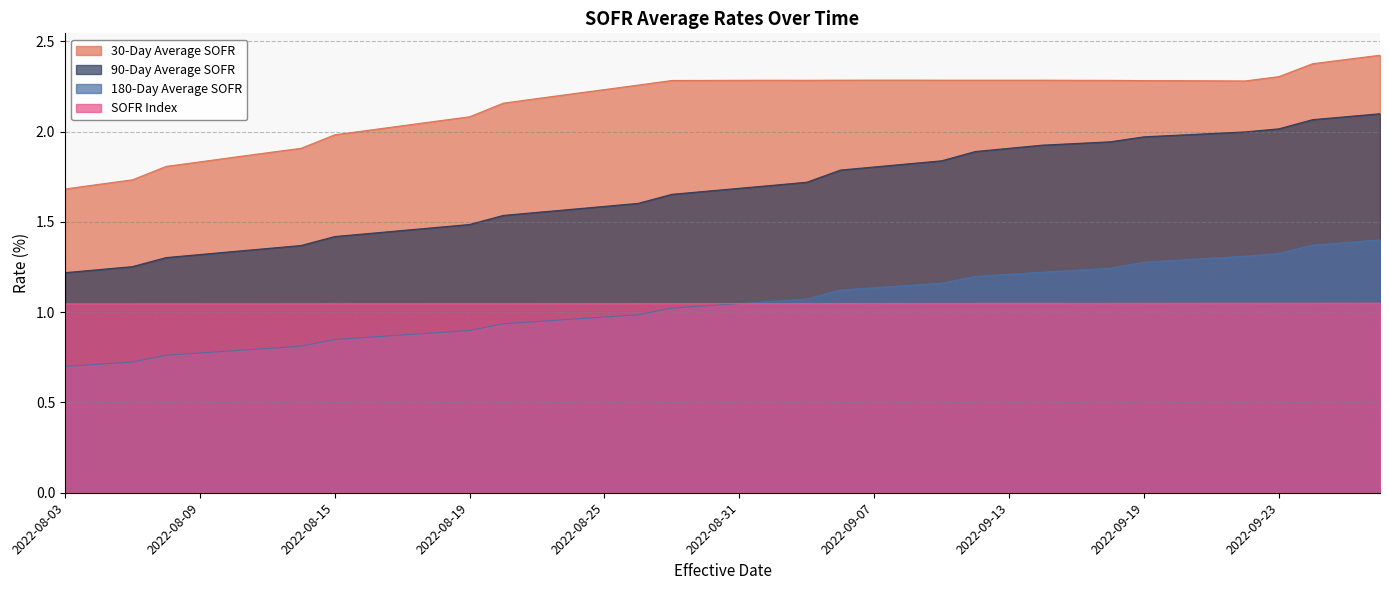

True or false: 90-Day Average SOFR and 180-Day Average SOFR intersect in this chart.

False